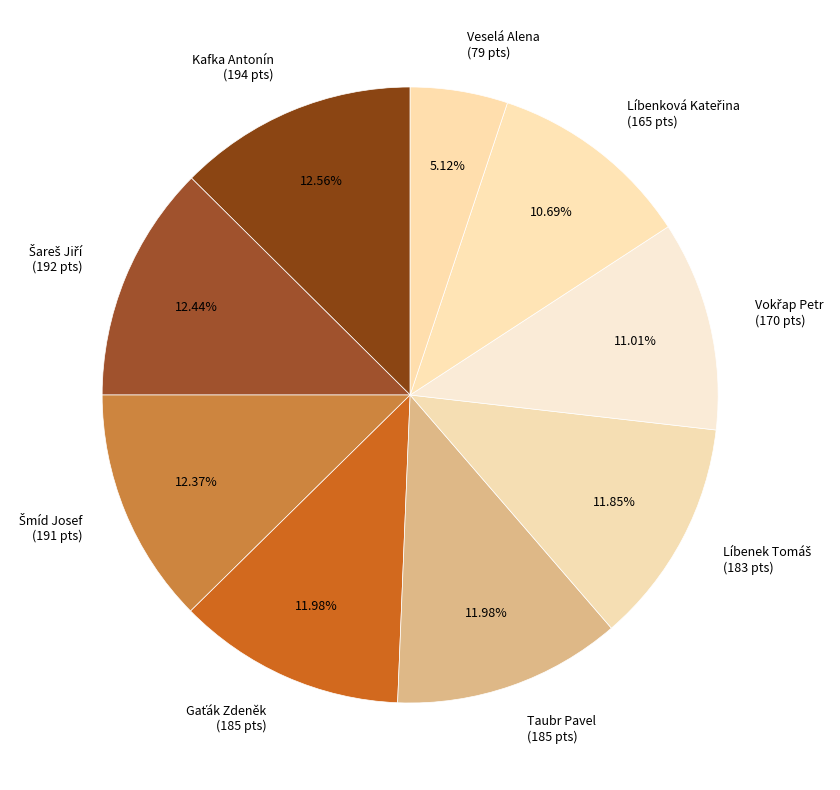

How many slices are in this pie chart?

9